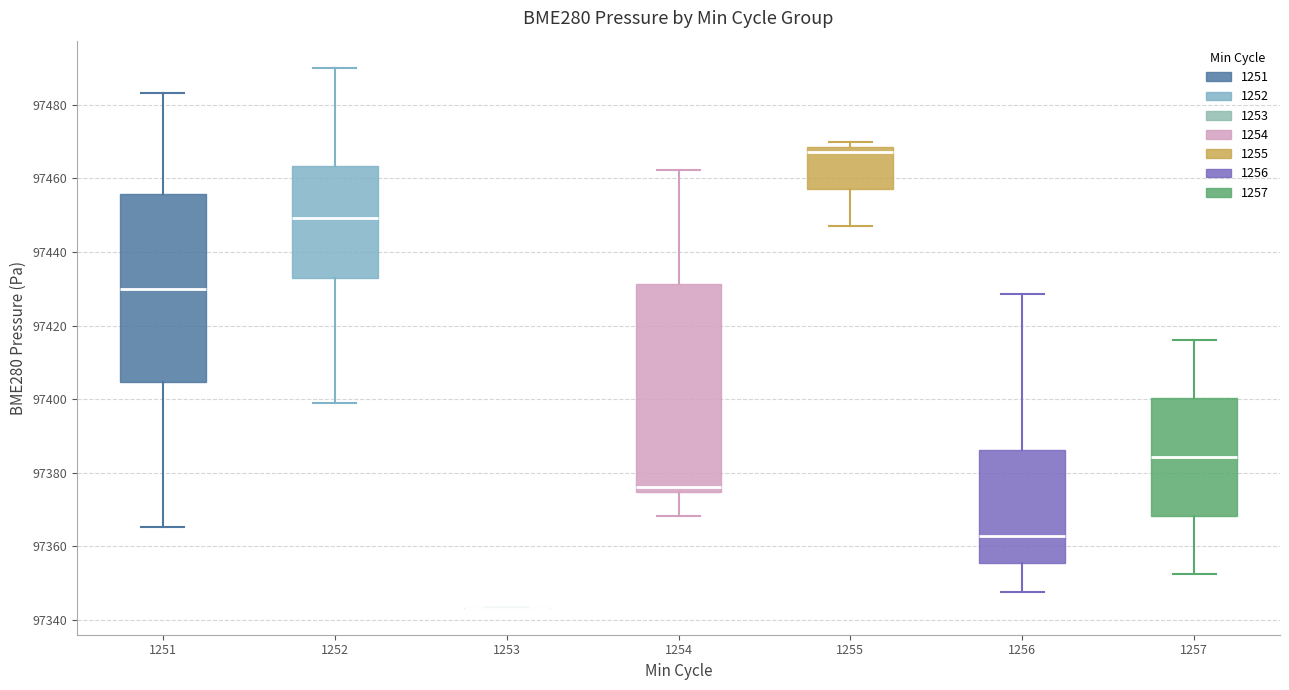

Reading left to right, transcribe this box plot: for each box, give where its median line is, the range the box spans, and where its two whiskers end, as read against the y-axis. The values are not printed on the chart, so give them approximately, as read against the axis.

1251: median 97430, box 97404 to 97456, whiskers 97366 to 97484
1252: median 97450, box 97432 to 97464, whiskers 97400 to 97490
1253: box collapsed to a line at 97344, whiskers 97344 to 97344
1254: median 97376, box 97374 to 97432, whiskers 97368 to 97462
1255: median 97468 (just below the box's upper edge), box 97458 to 97468, whiskers 97446 to 97470
1256: median 97362, box 97356 to 97386, whiskers 97348 to 97428
1257: median 97384, box 97368 to 97400, whiskers 97352 to 97416